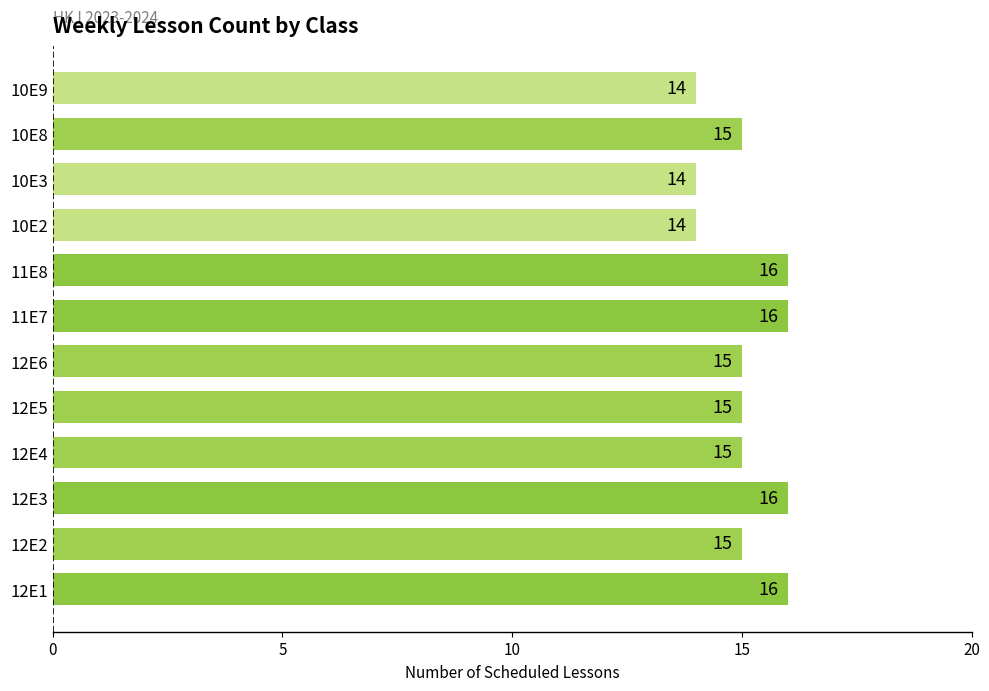

What is the approximate value at 12E4?

15